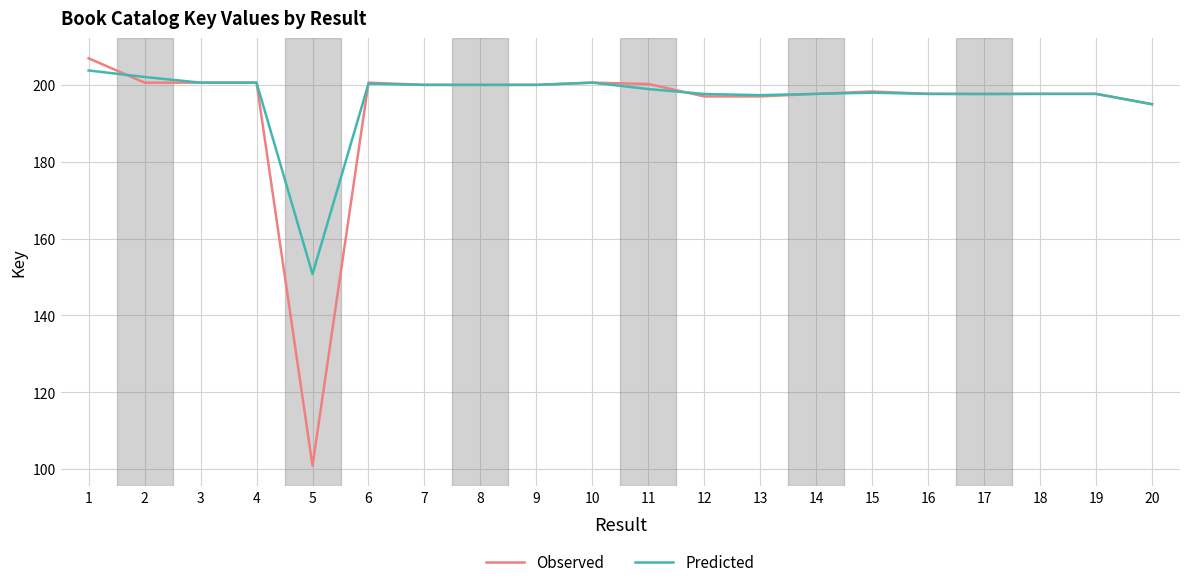

At which label is Observed closest to 153887213?

20